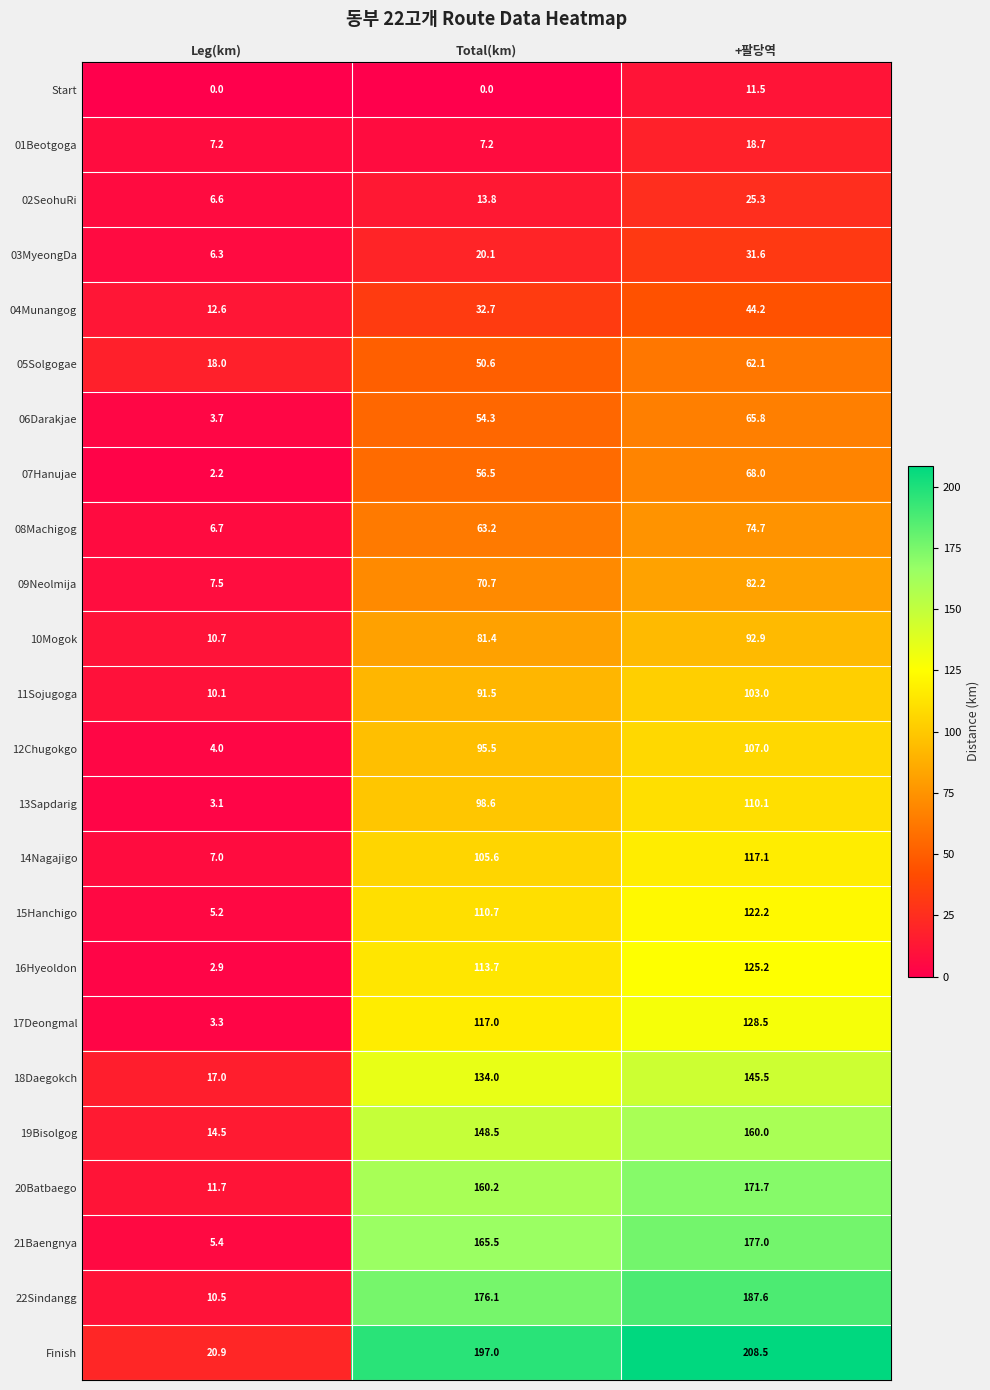

The 02SeohuRi series shows 13.8 at Total(km). True or false?

True